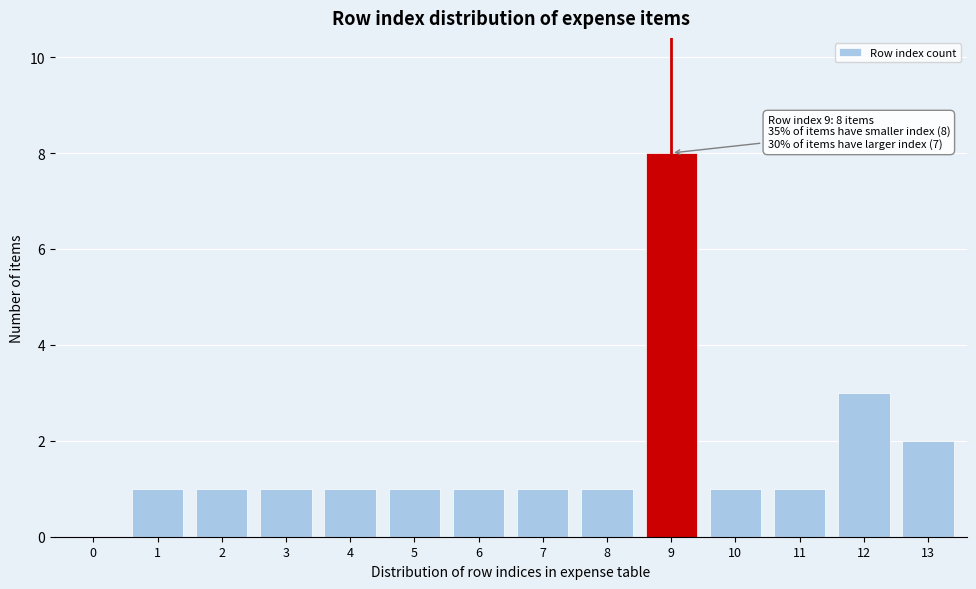

Reading right to left, extract all data points from this chart.

13=2	12=3	11=1	10=1	9=8	8=1	7=1	6=1	5=1	4=1	3=1	2=1	1=1	0=0